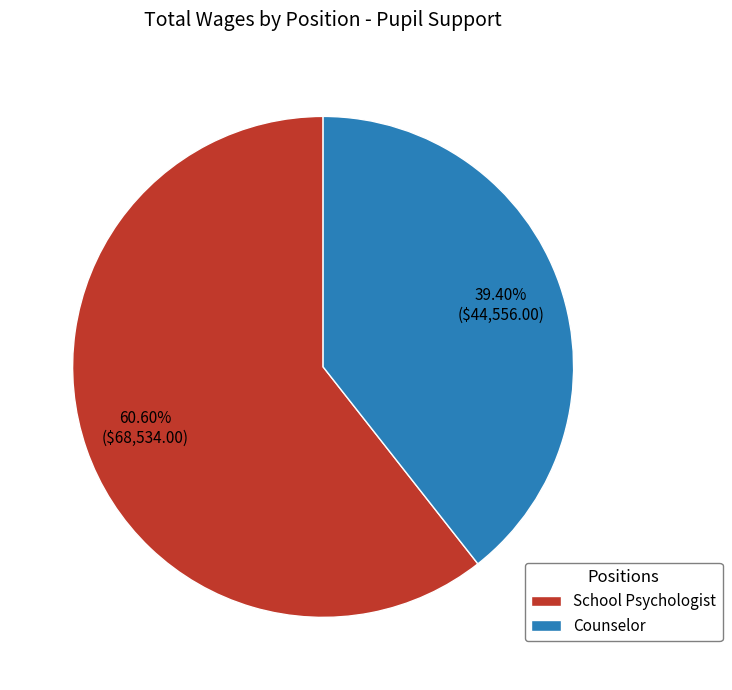

Count the number of slices in the pie.

2